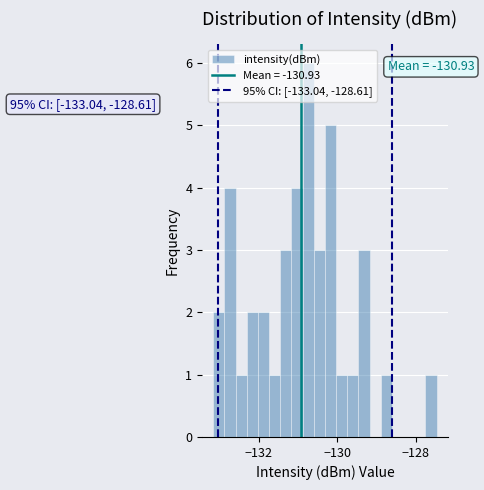

Around what value on the x-axis is the tallest bar? Give the approximate position of its centre, as read against the axis.

-130.8